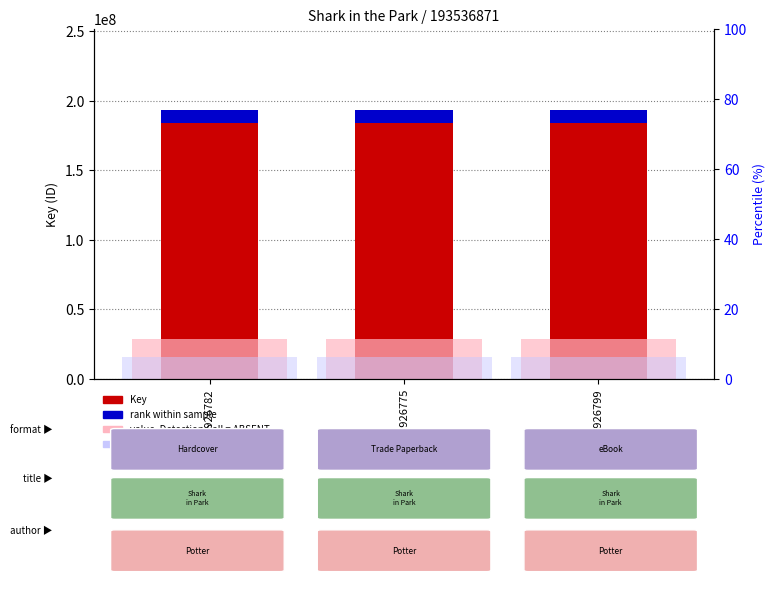

Reading left to right, transcribe all the data shown in this chart.

Key: 193536871.0	193536871.0	193536871.0
rank within sample: 9676843.6	9676843.6	9676843.6
value, Detection Call = ABSENT: 29030530.6	29030530.6	29030530.6
rank, Detection Call = ABSENT: 15482949.7	15482949.7	15482949.7